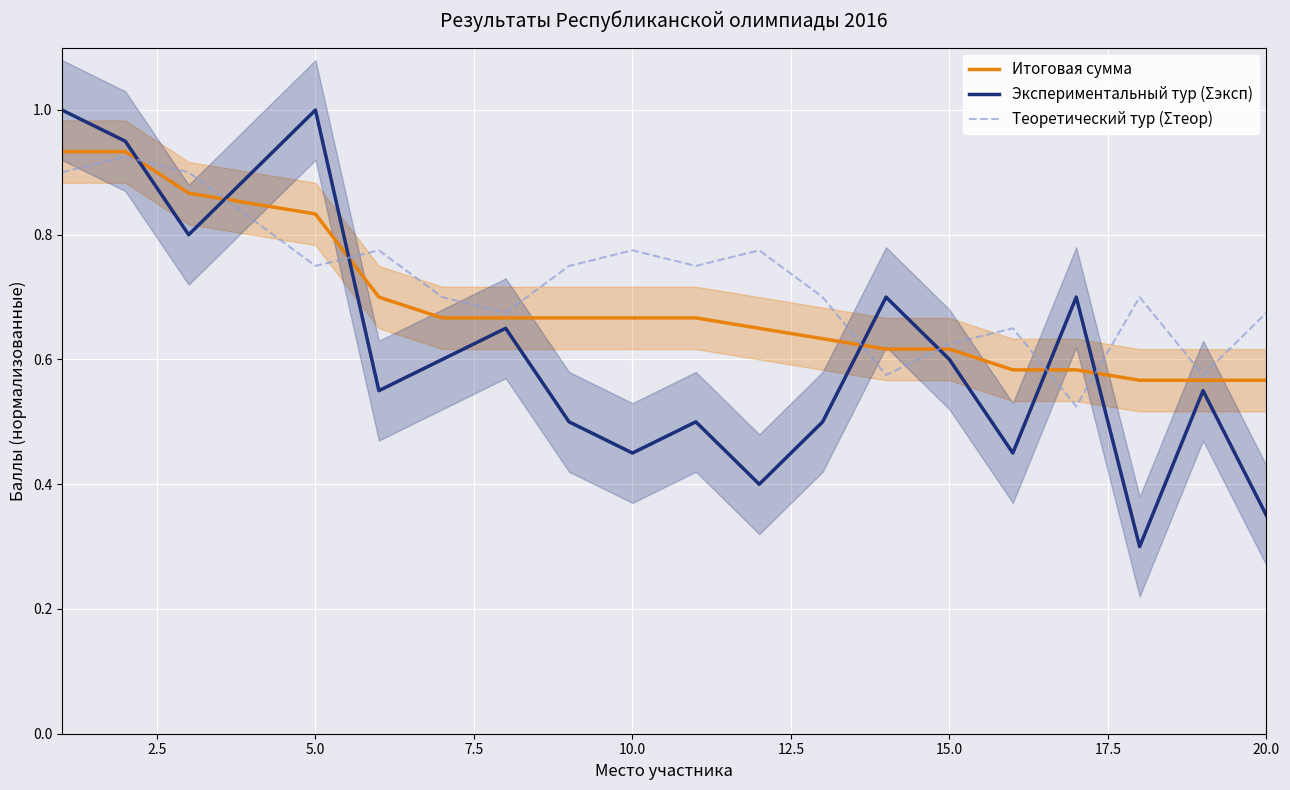

How many interior local valleys does the Экспериментальный тур (Σэксп) series have?

6